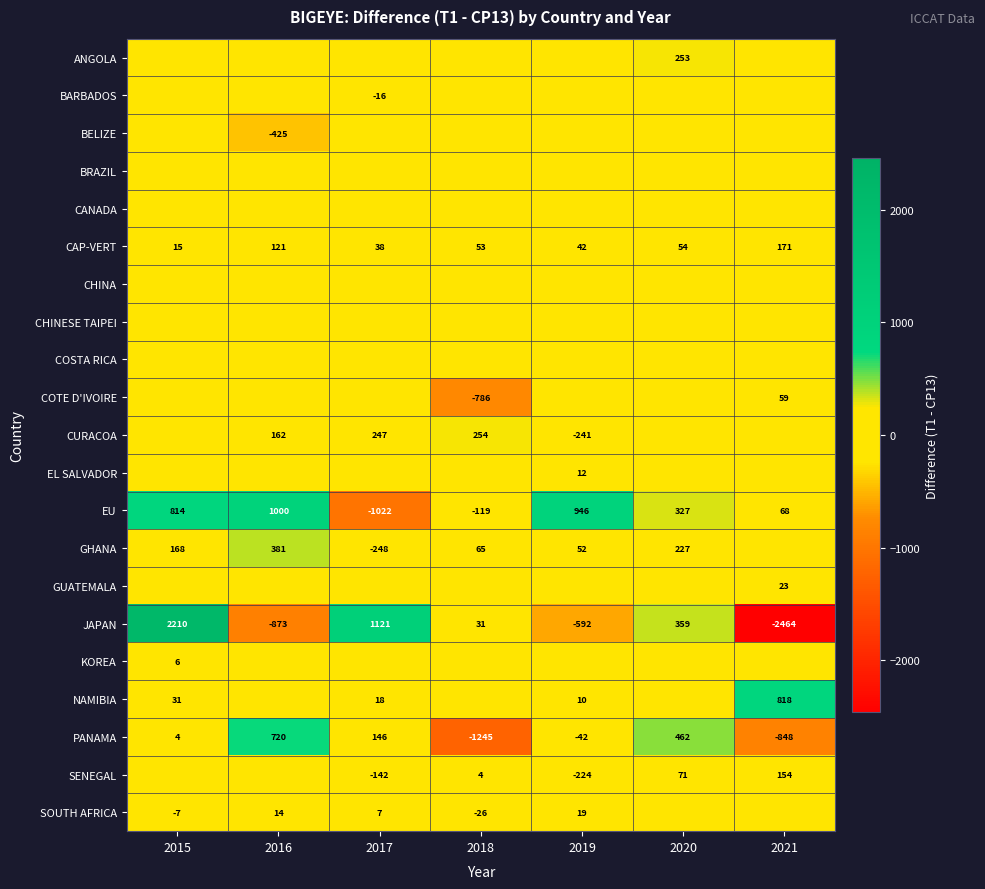

The GHANA series shows 17 at 2019. True or false?

False